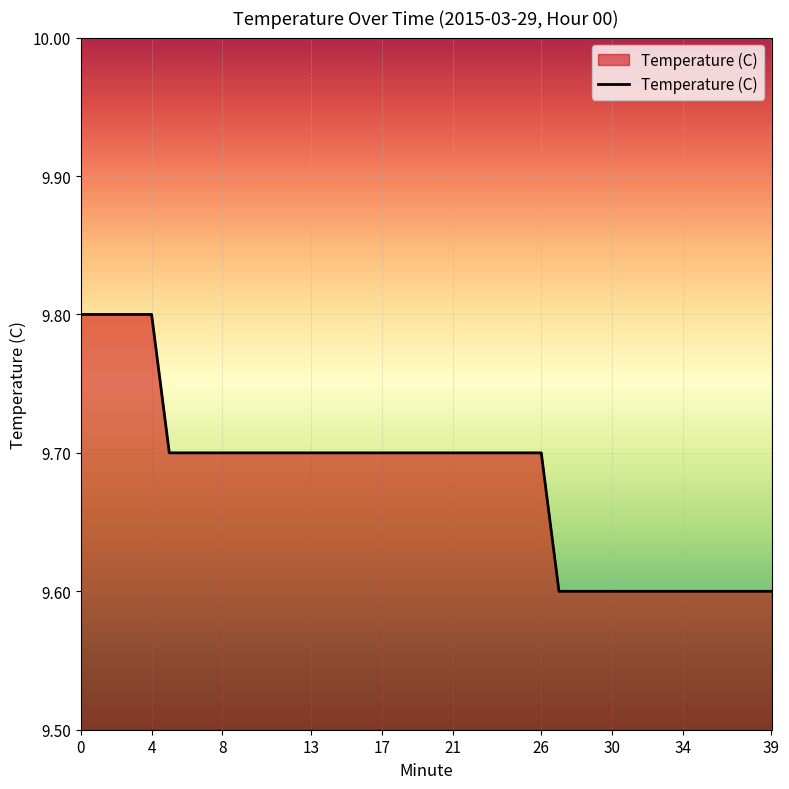

What is the difference between the maximum and minimum values?

0.2